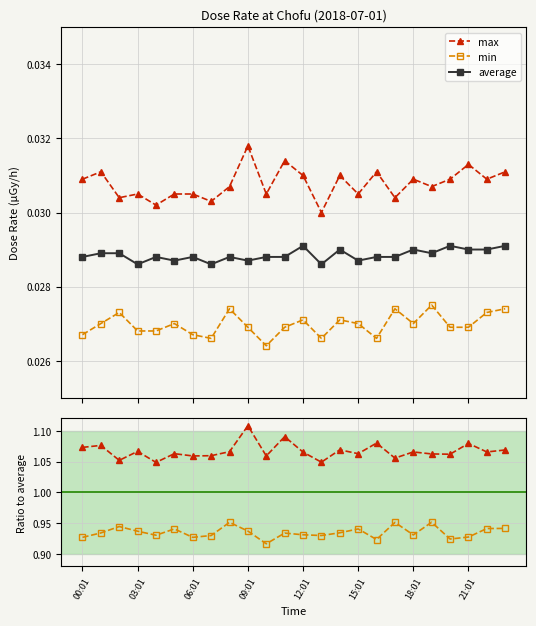

True or false: max has more than 1 interior local peaks.

True